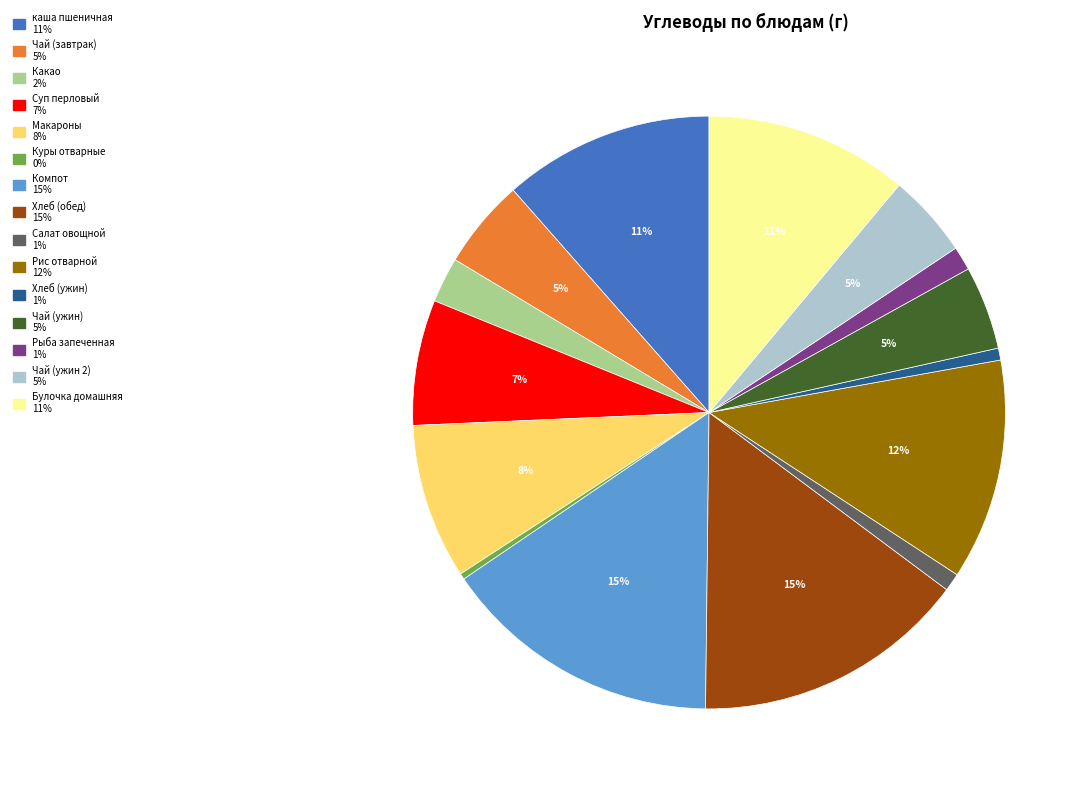

How many slices are in this pie chart?

15